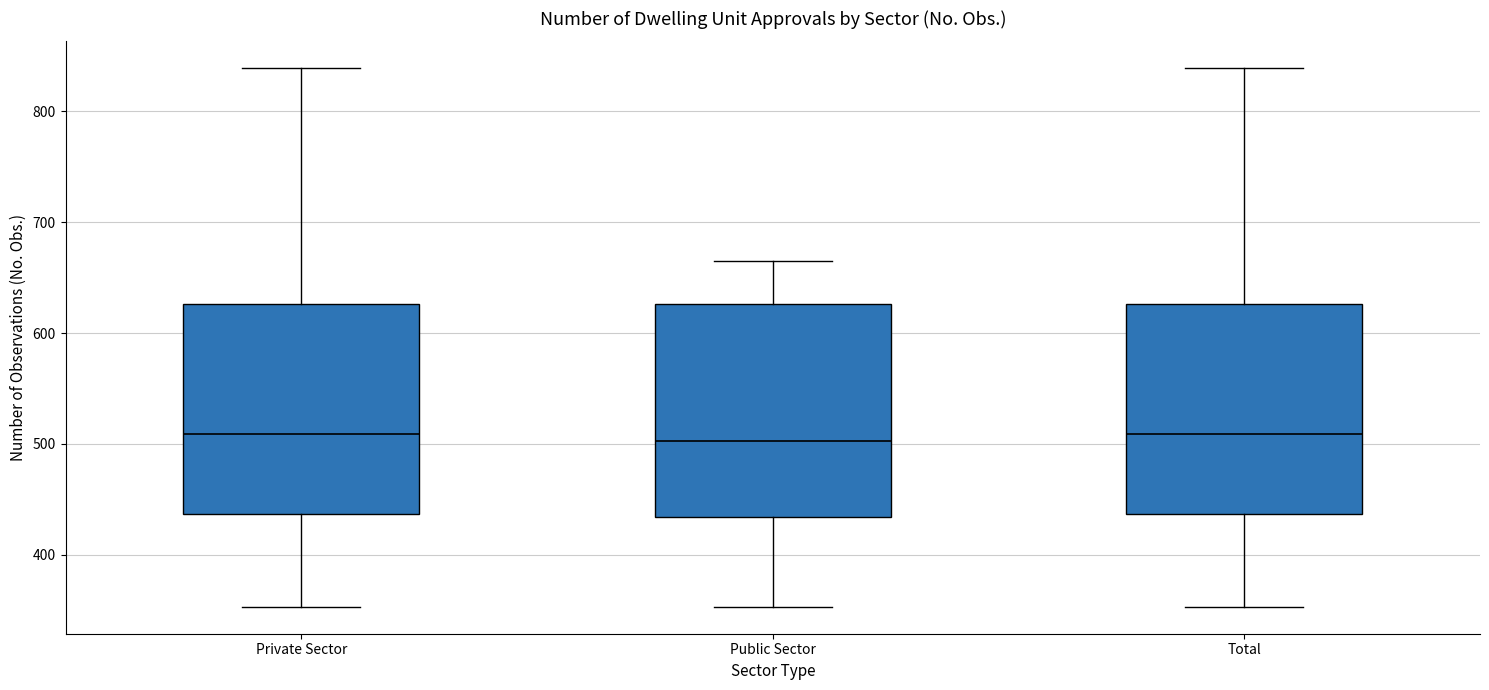

Where is the upper edge of the box for Public Sector on the y-axis? The values are not printed on the chart, so give them approximately, as read against the axis.

630